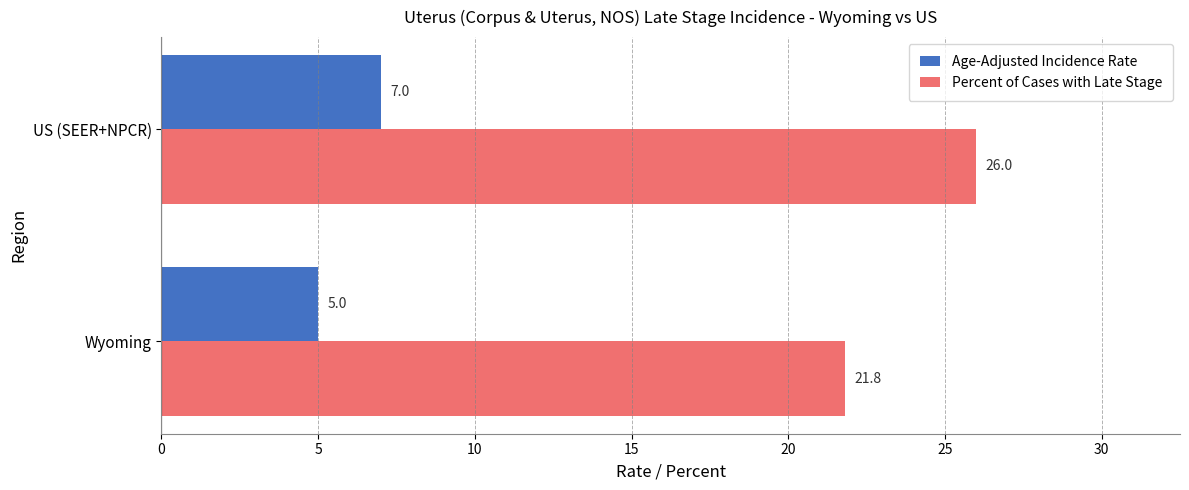

What is the sum of the Percent of Cases with Late Stage values at US (SEER+NPCR) and Wyoming?

47.8